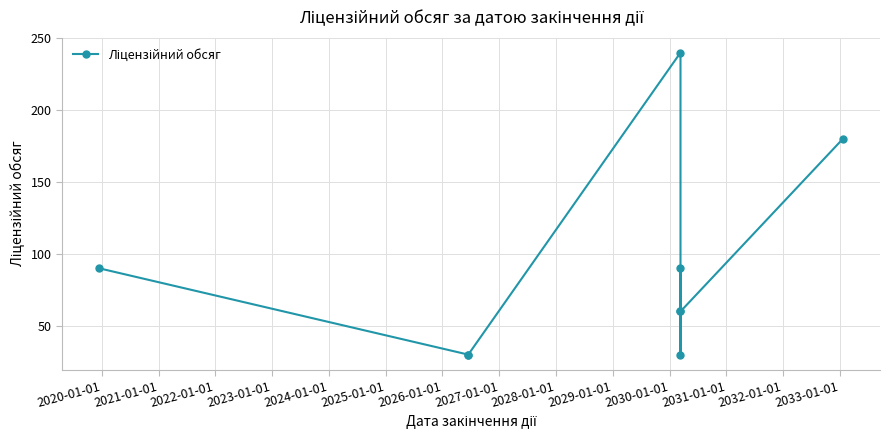

The value at 2024-01-01 is 20. True or false?

False